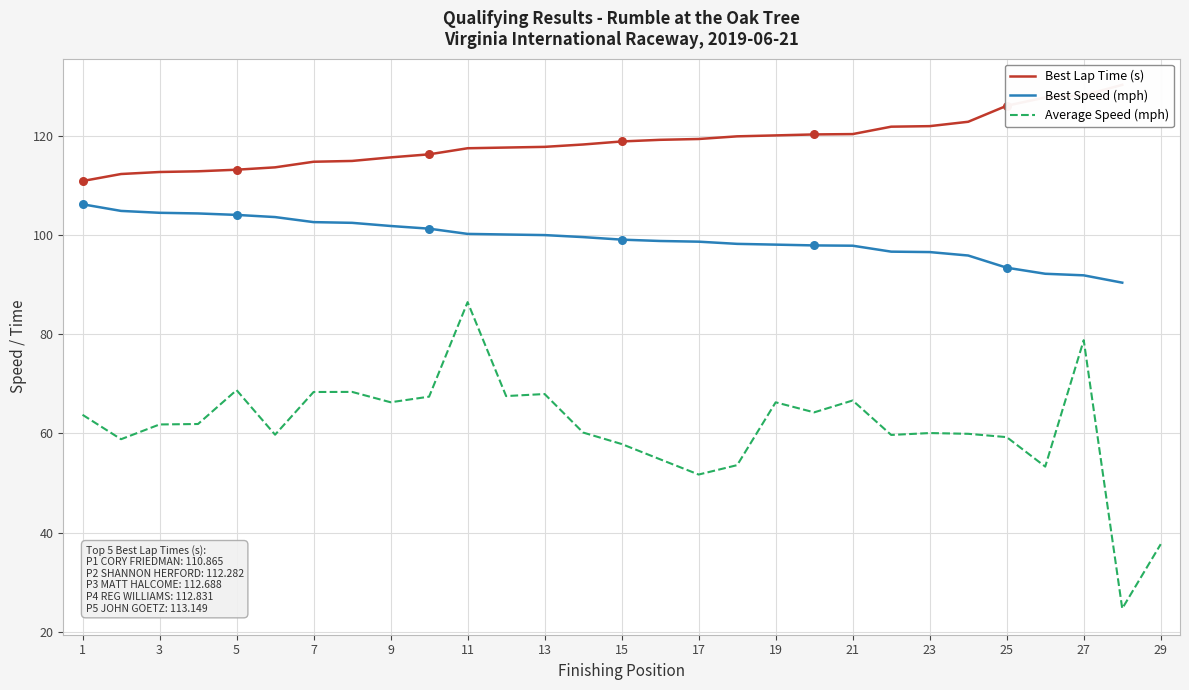

Which series has the largest total across all categories?

Best Lap time